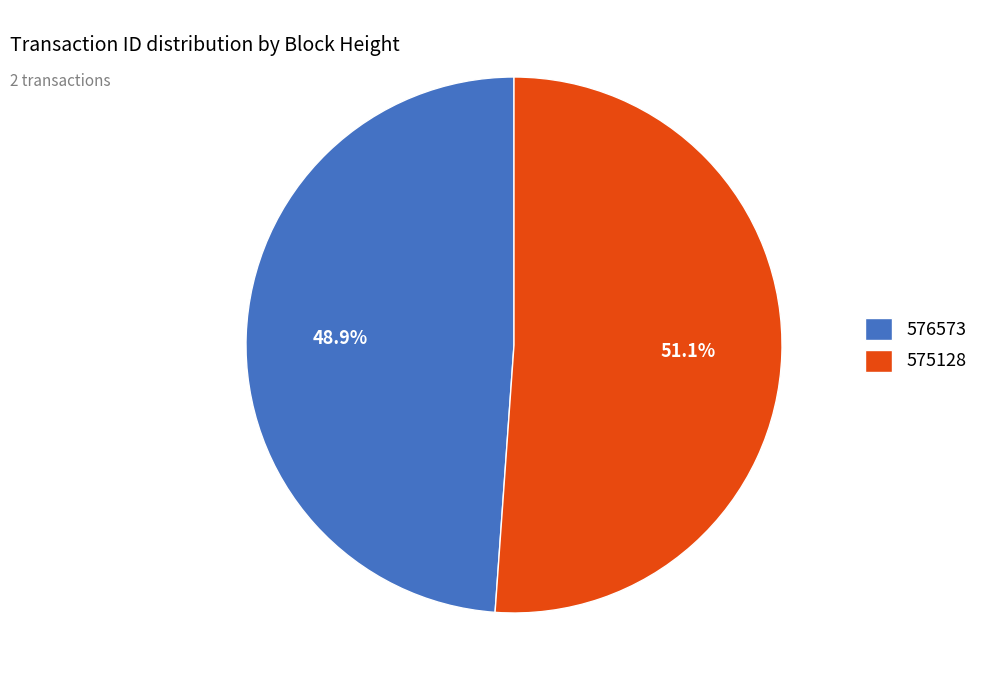

Which has a higher value, 576573 or 575128?

575128